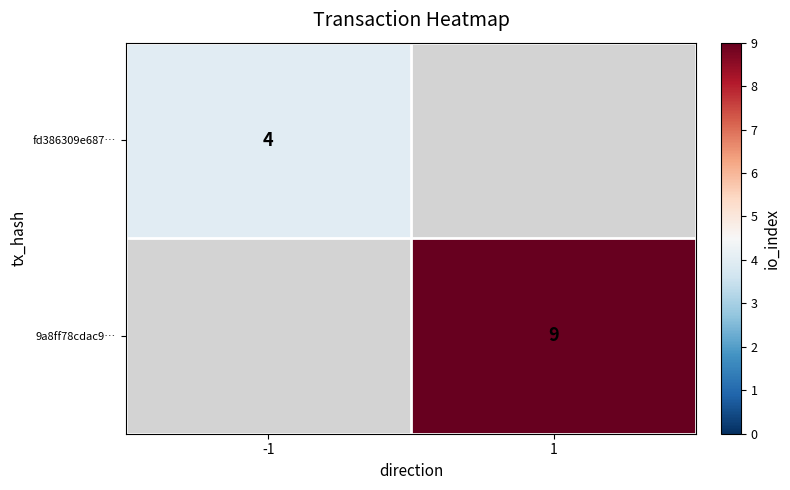

The value of 9a8ff78cdac9… at 1 is 11.7. True or false?

False